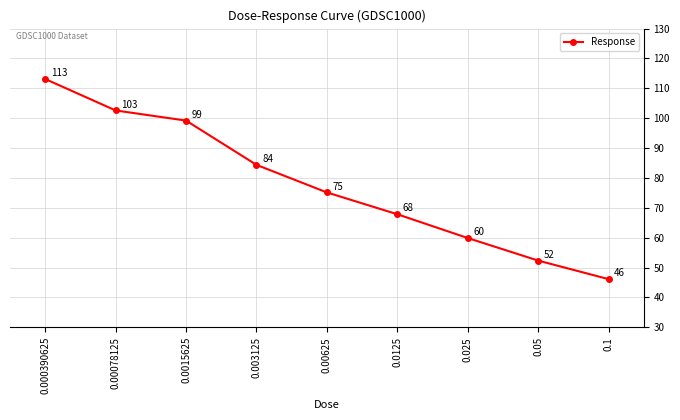

Does the chart have visible grid lines?

Yes